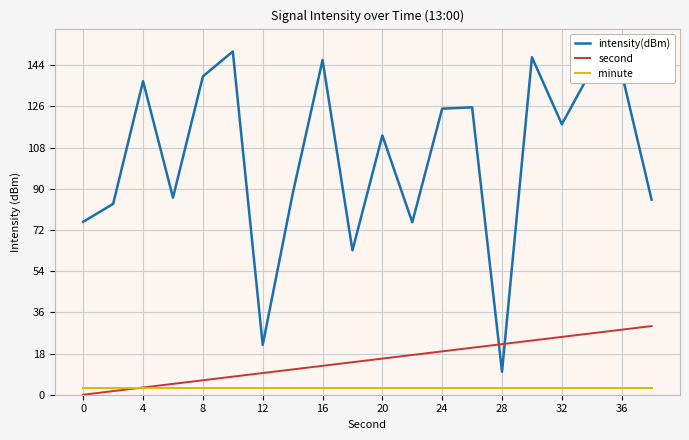

True or false: minute and intensity(dBm) cross at least once.

False